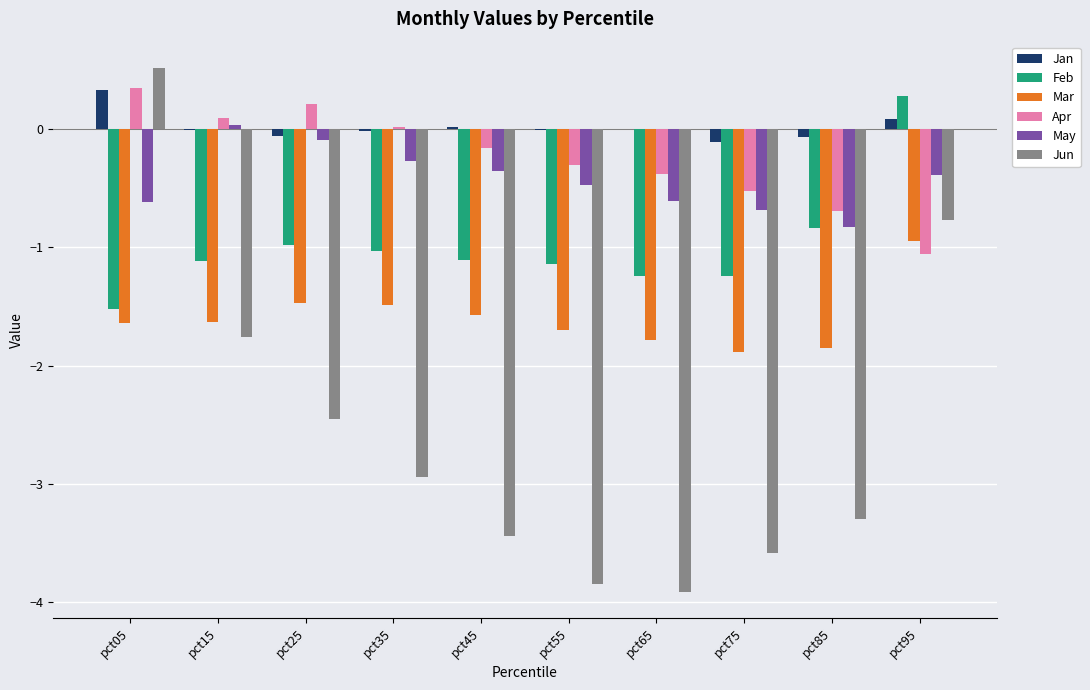

What is the sum of all Mar values?

-16.0